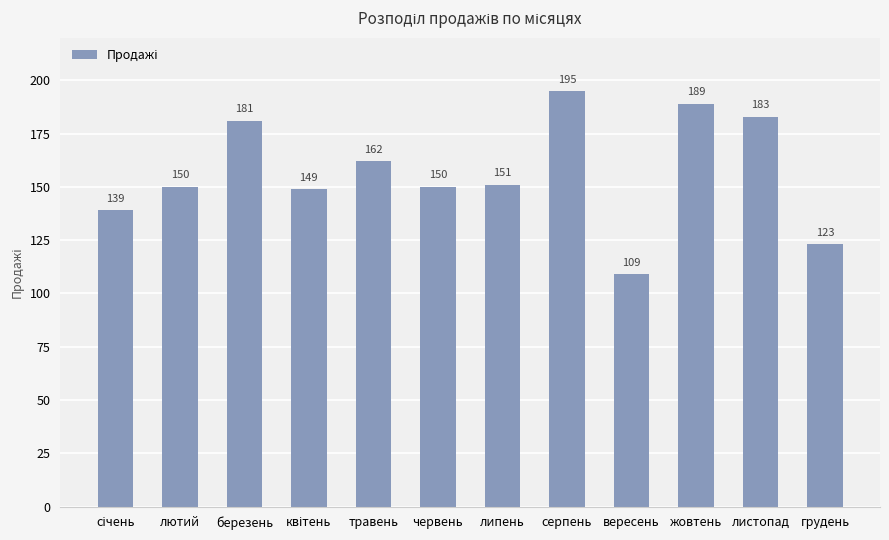

What is the sum of all values?

1881